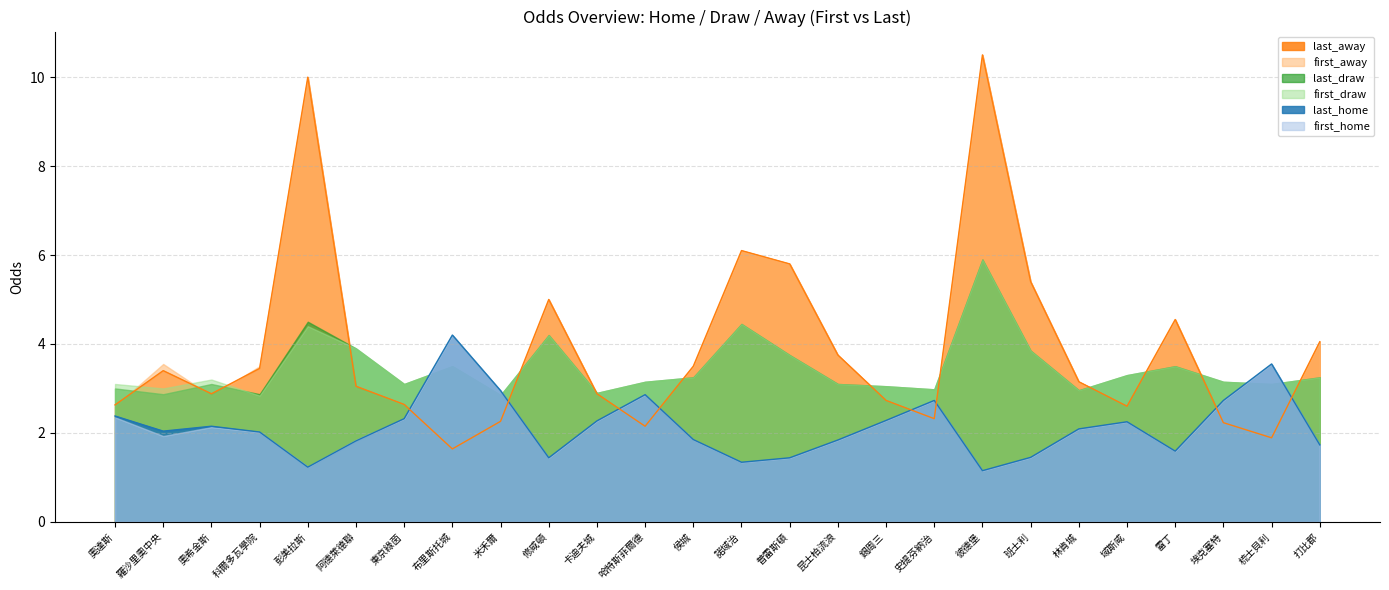

Where is the first local maximum for first_home?

奧希金斯